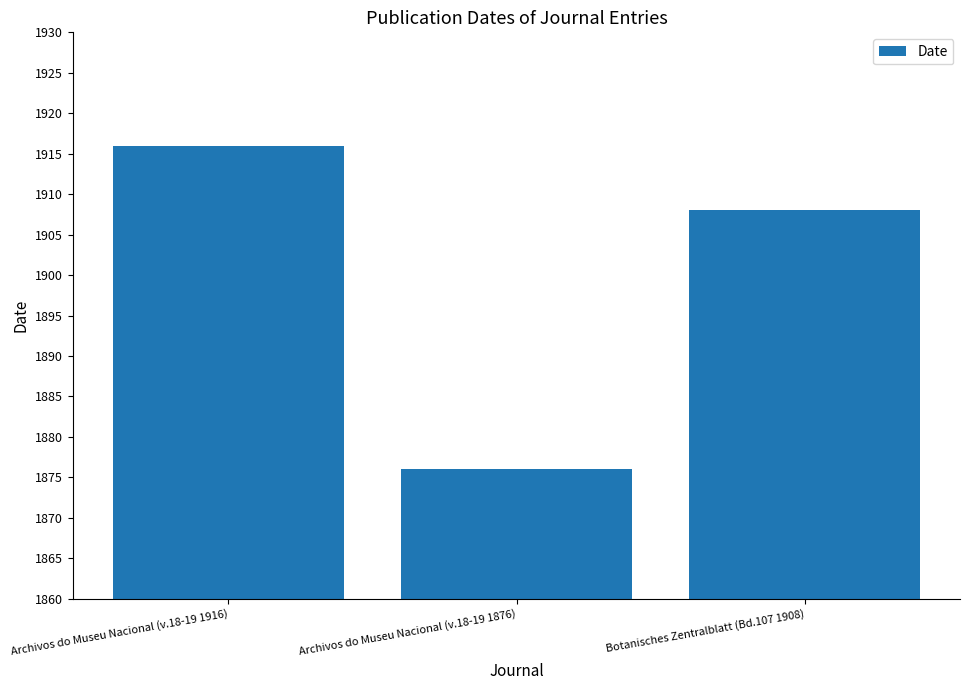

What is the label of the 1st bar from the right?

Botanisches Zentralblatt (Bd.107 1908)